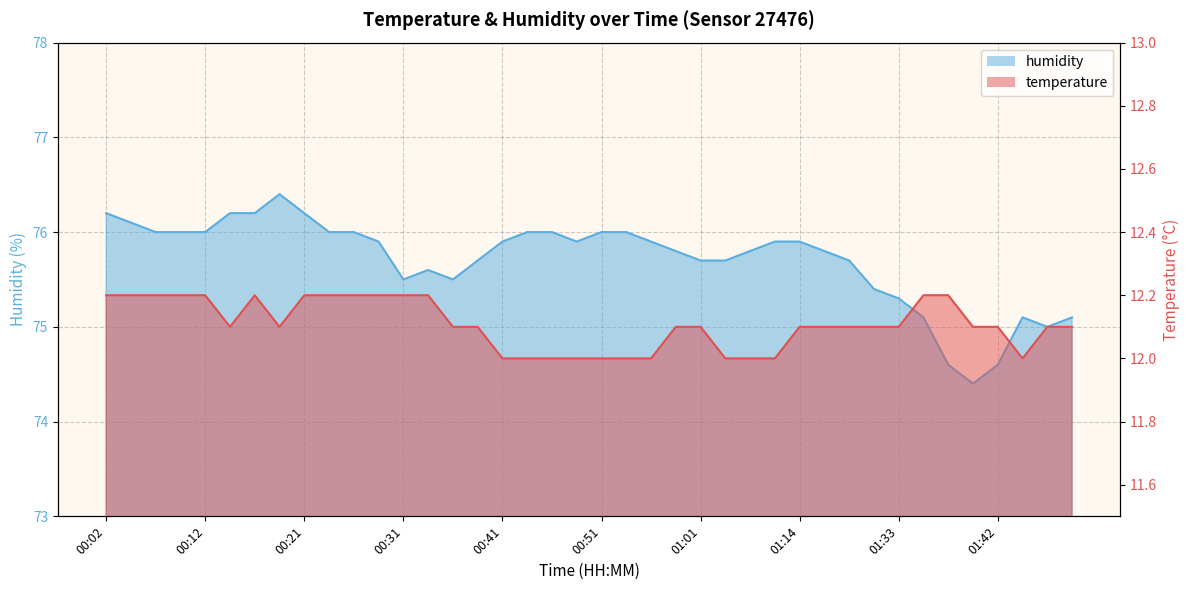

At how many categories does at least one series exceed 30?

40